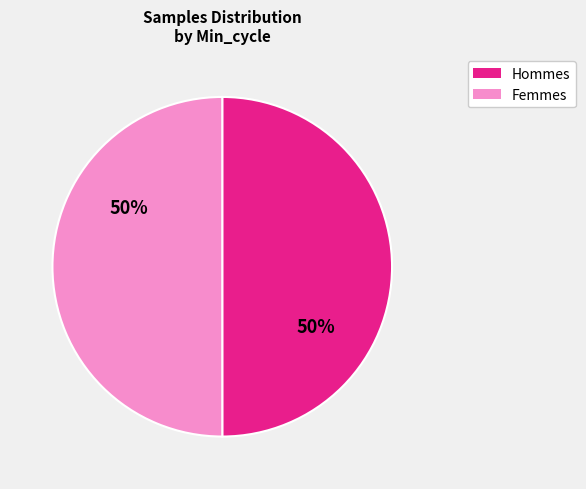

To the nearest percent, what is the average slice percentage?

50%